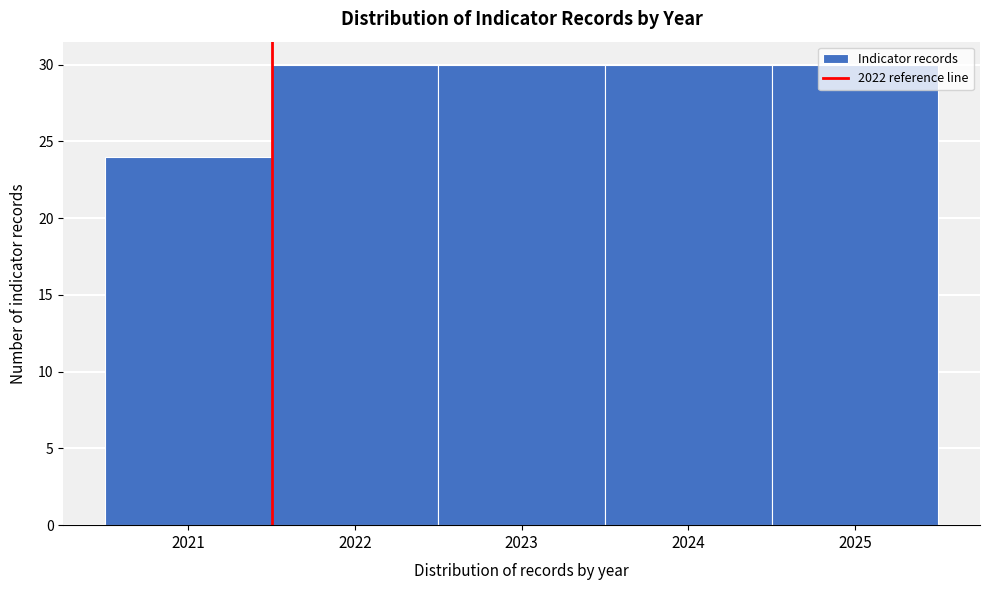

What is the value of the 1st bar from the left?

24